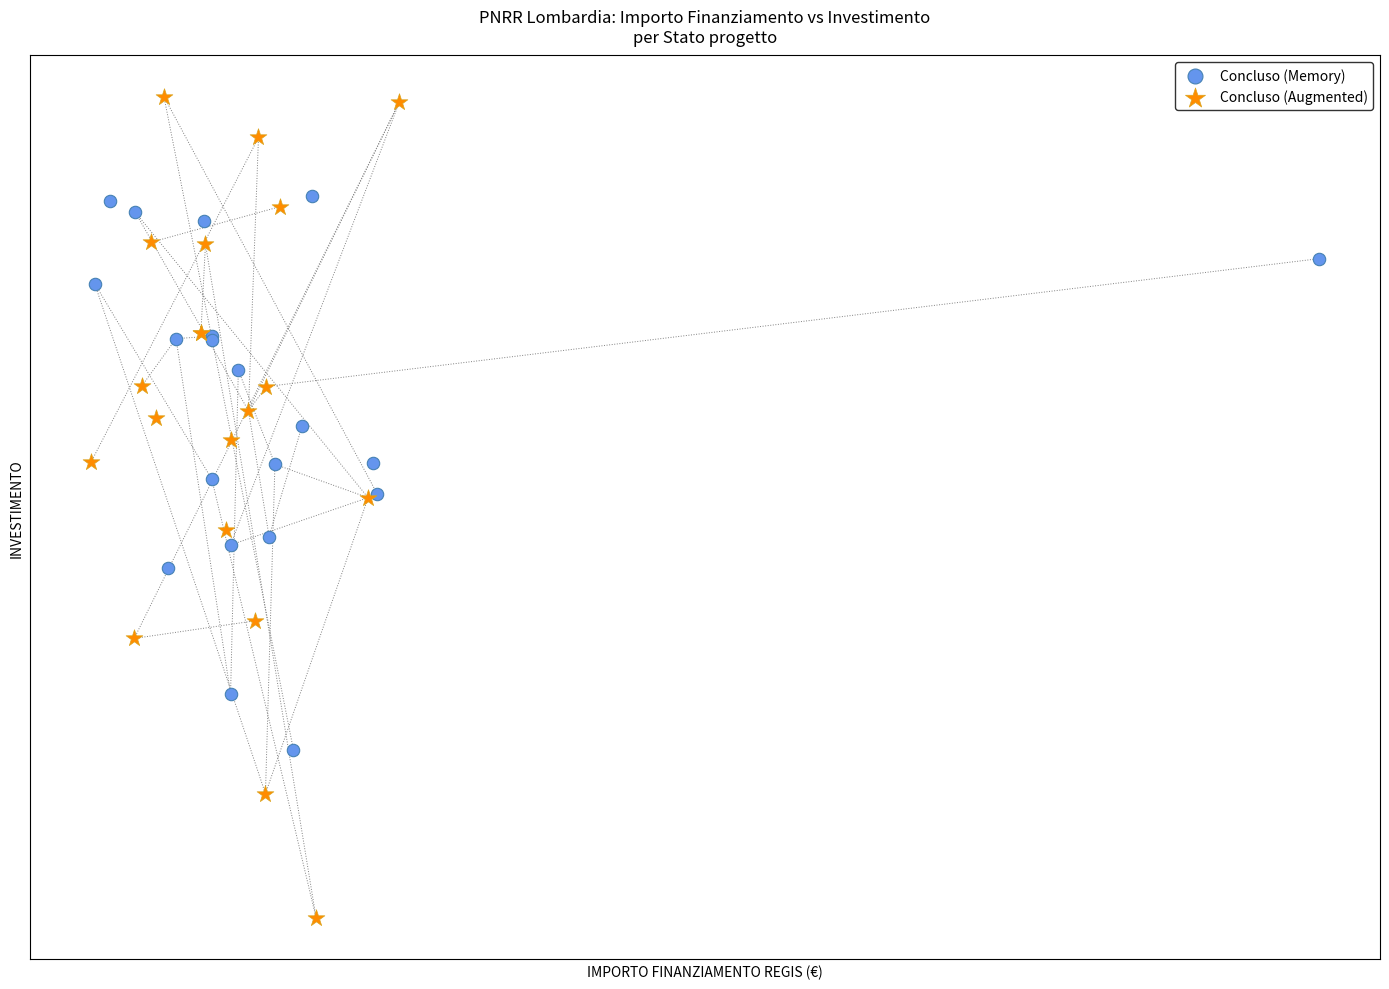

Which series contains the lowest Y value?

Concluso (Augmented)